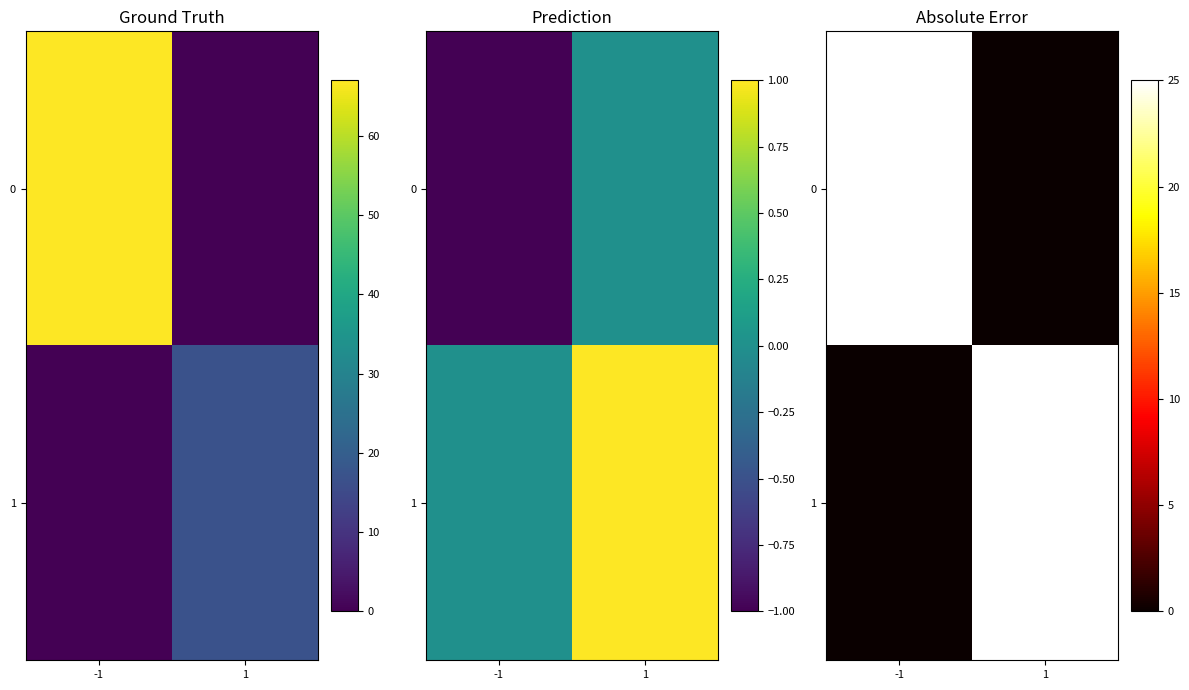

How many distinct data groups are displayed?

2